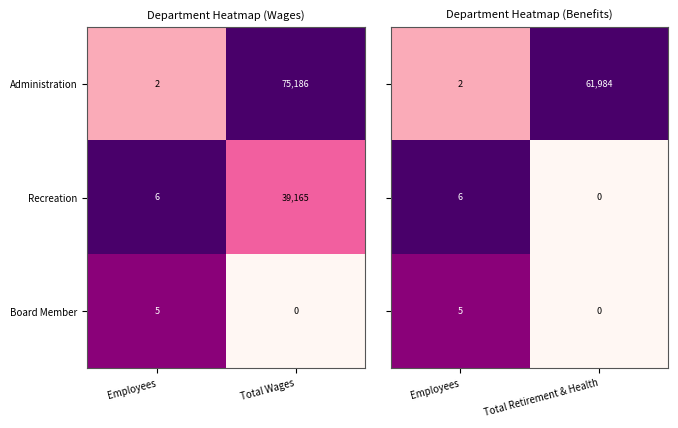

The value of Recreation at Employees is 1.8. True or false?

False